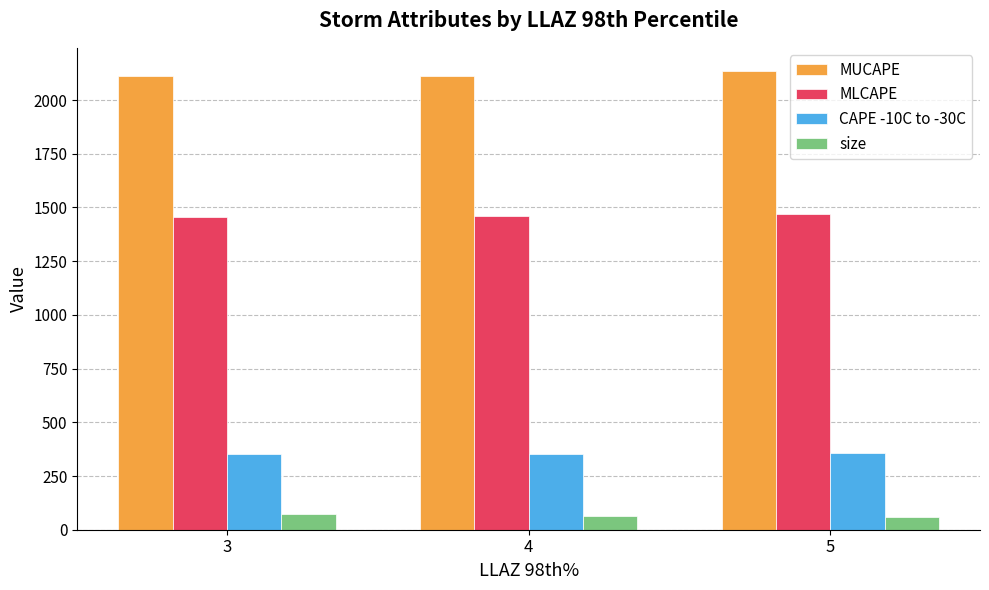

What is the average value of the CAPE -10C to -30C series?

354.9